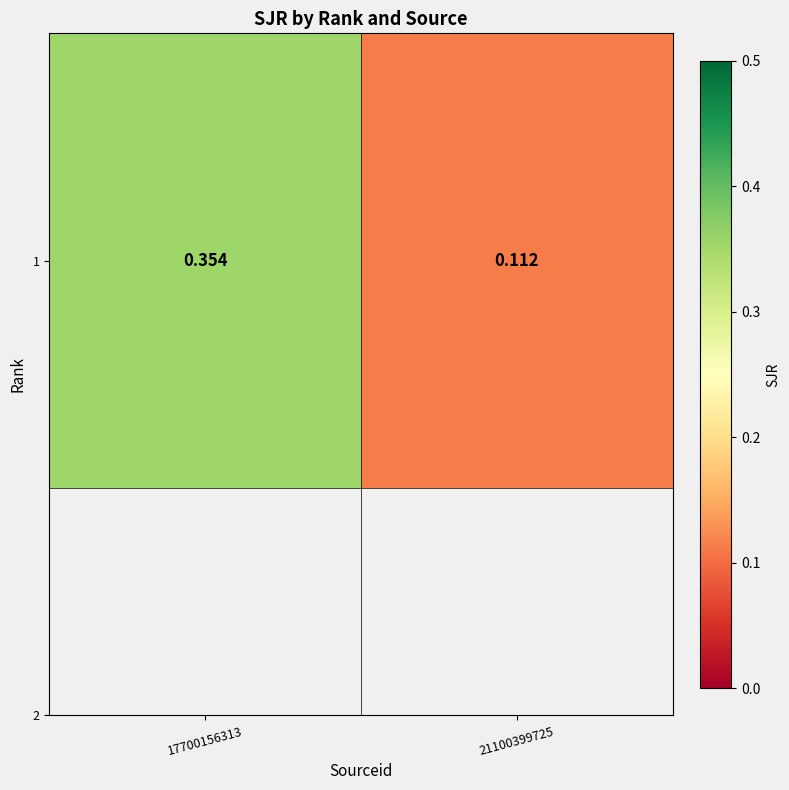

What is the difference between the maximum and minimum values?

0.2